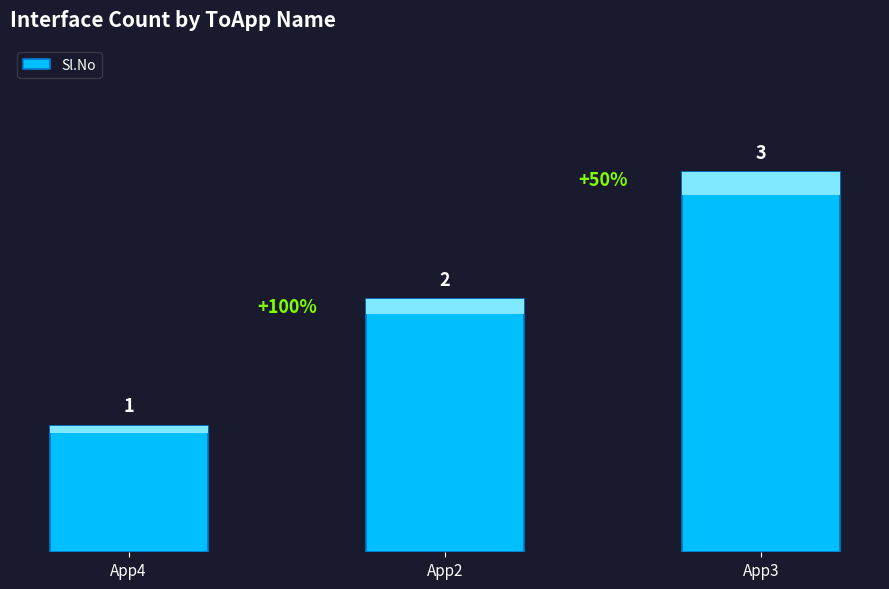

Which label corresponds to the largest value in the chart?

App3